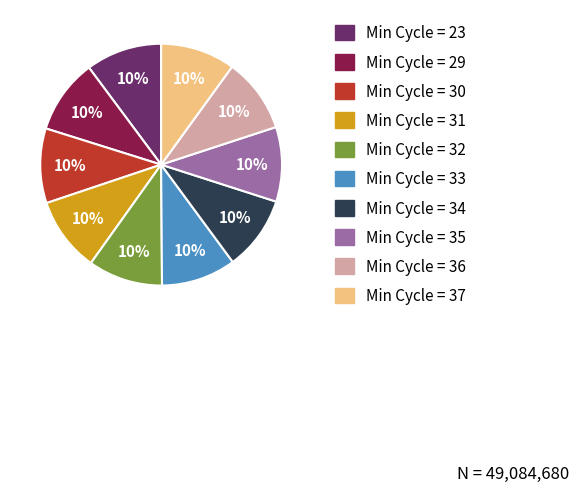

Is there a majority slice in this chart?

No